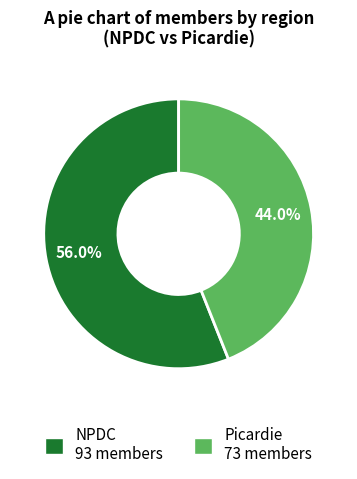

What percentage is the Picardie slice, to the nearest percent?

44%